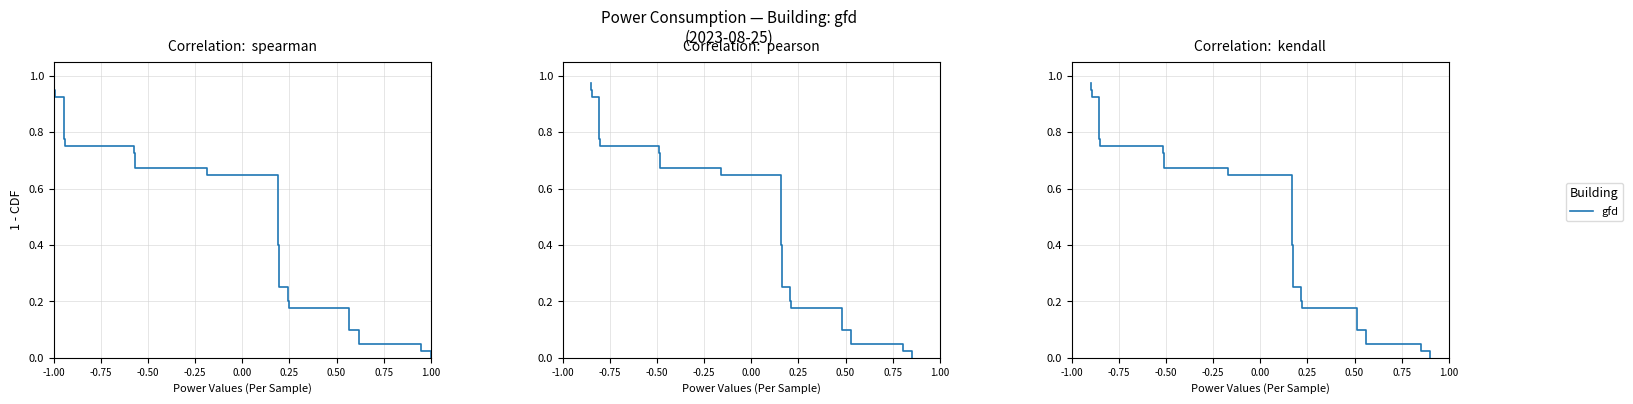

Is this an area chart (filled region under the line)?

No